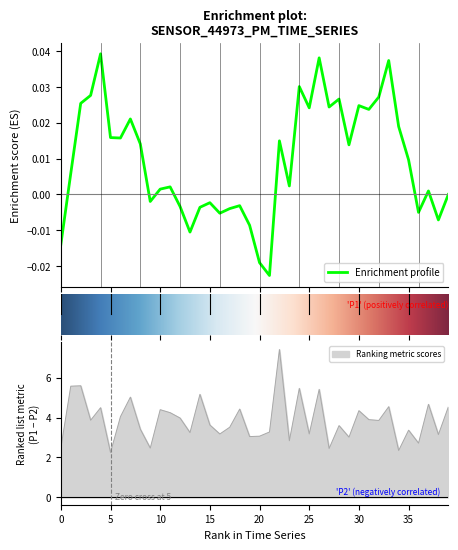

Is it true that Ranking metric scores equals 3.2 at 25?

True